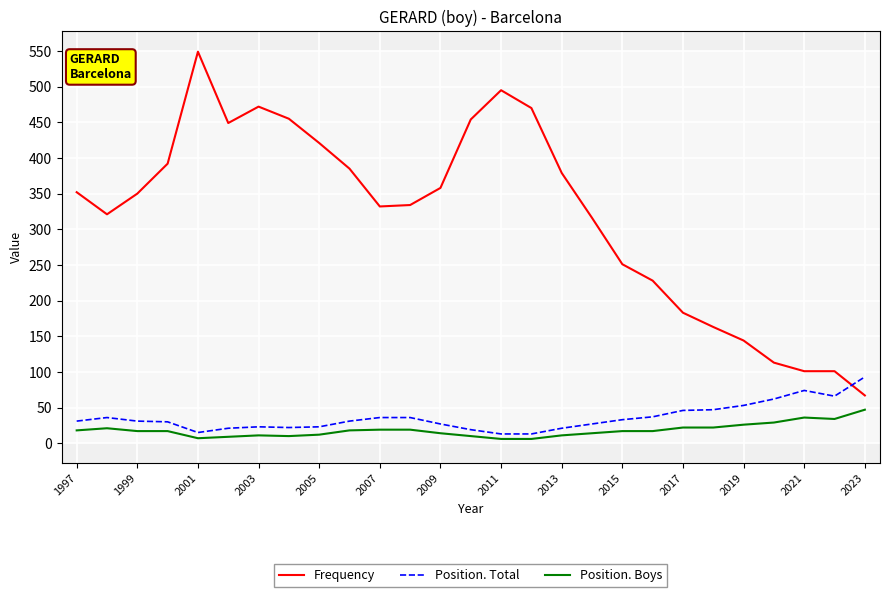

List the series in order of their peak value, lowest first.

Position. Boys, Position. Total, Frequency